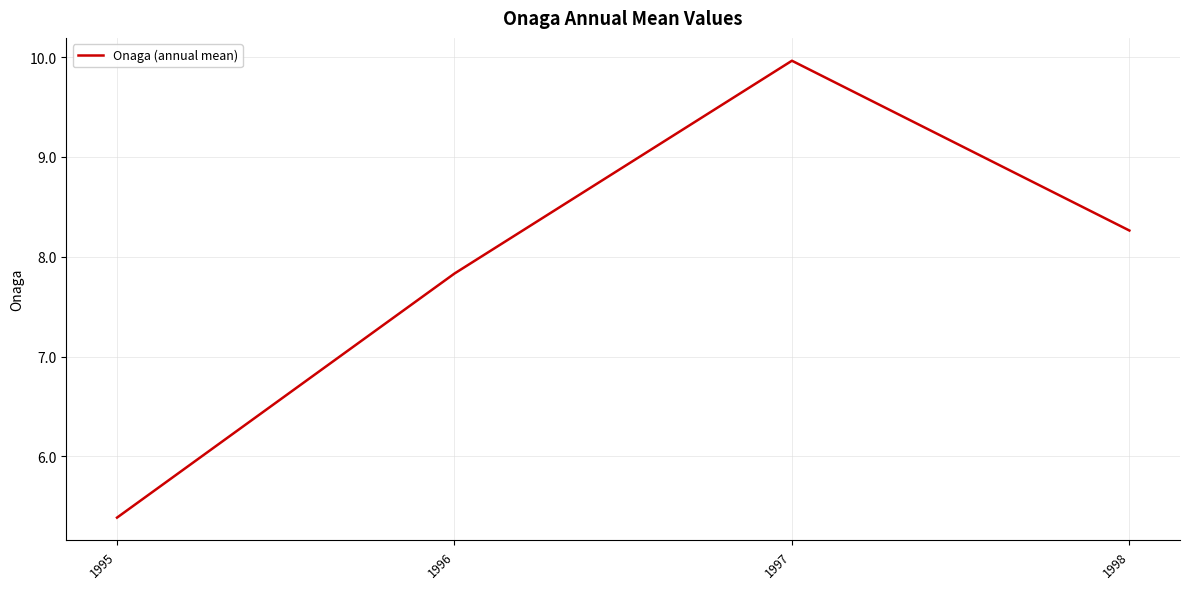

Where is the first local maximum?

1997